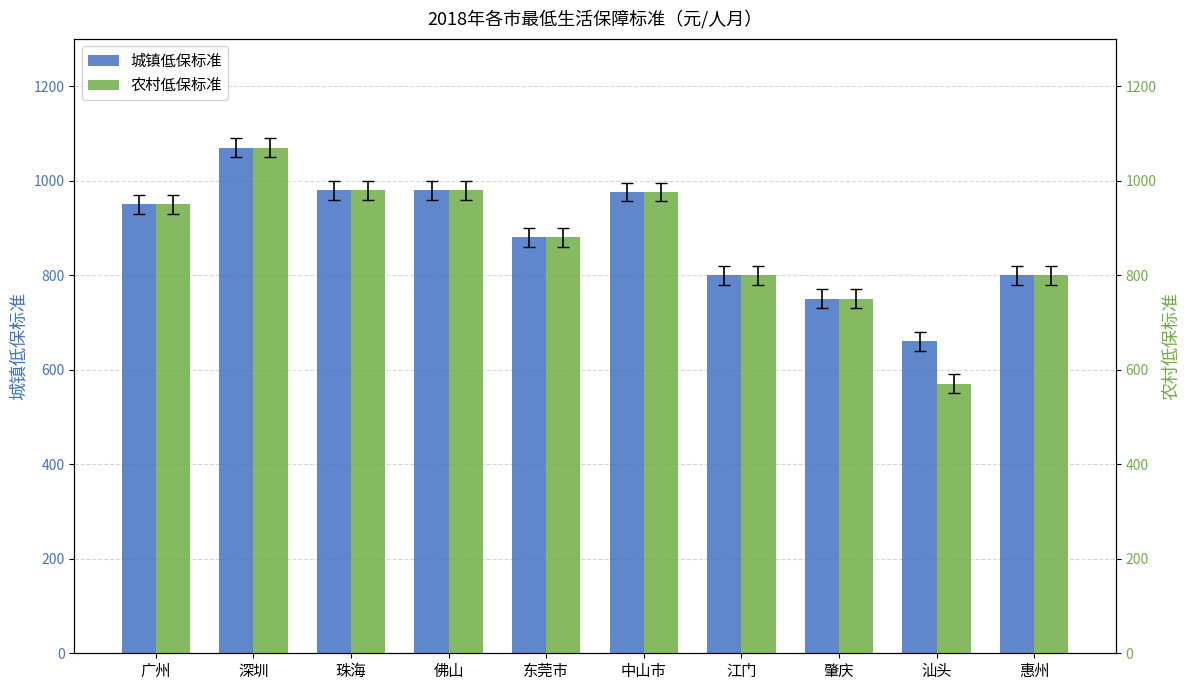

Is it true that 城镇低保标准 equals 600 at 东莞市?

False